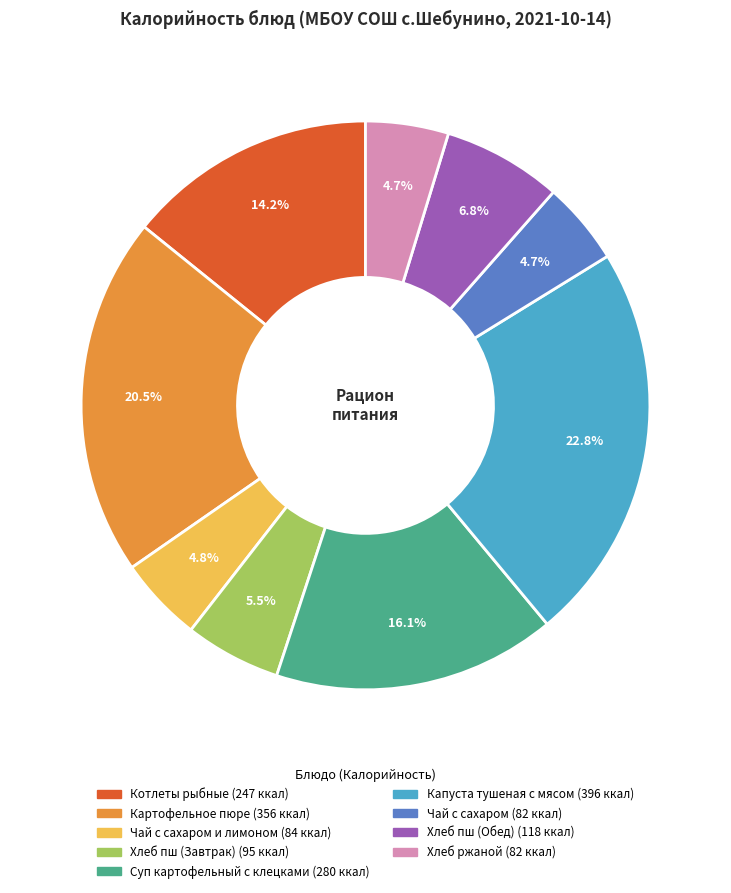

Is there a majority slice in this chart?

No